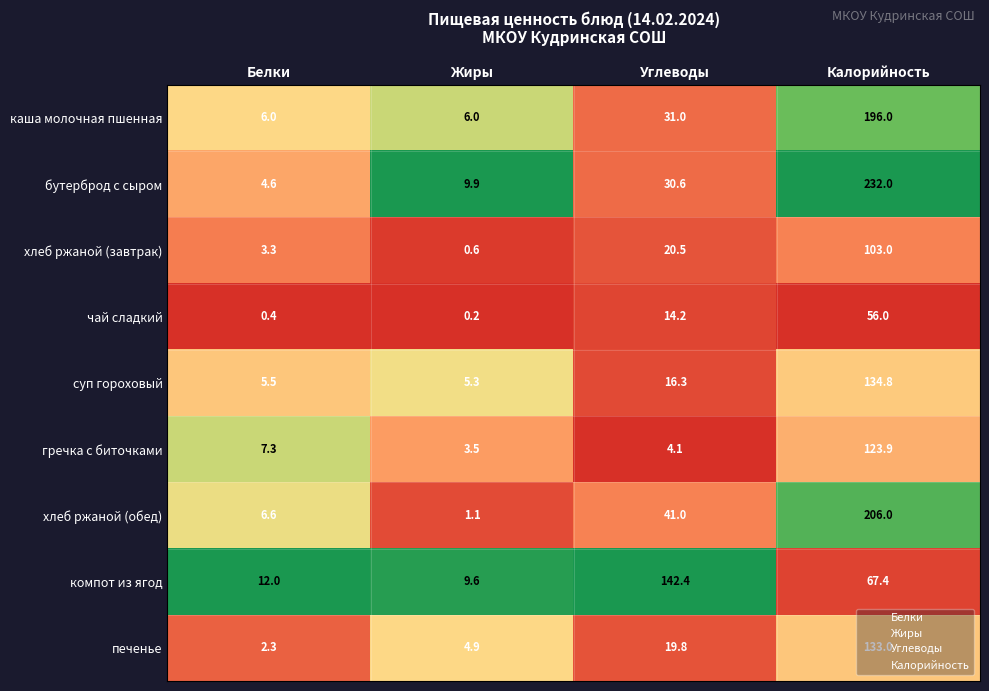

What is the approximate value of бутерброд с сыром at Жиры?

9.9